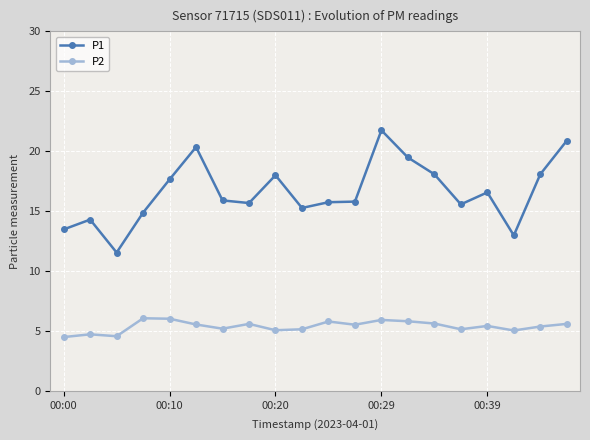

What is the value of the P2 point at the 7th from the left?

5.2